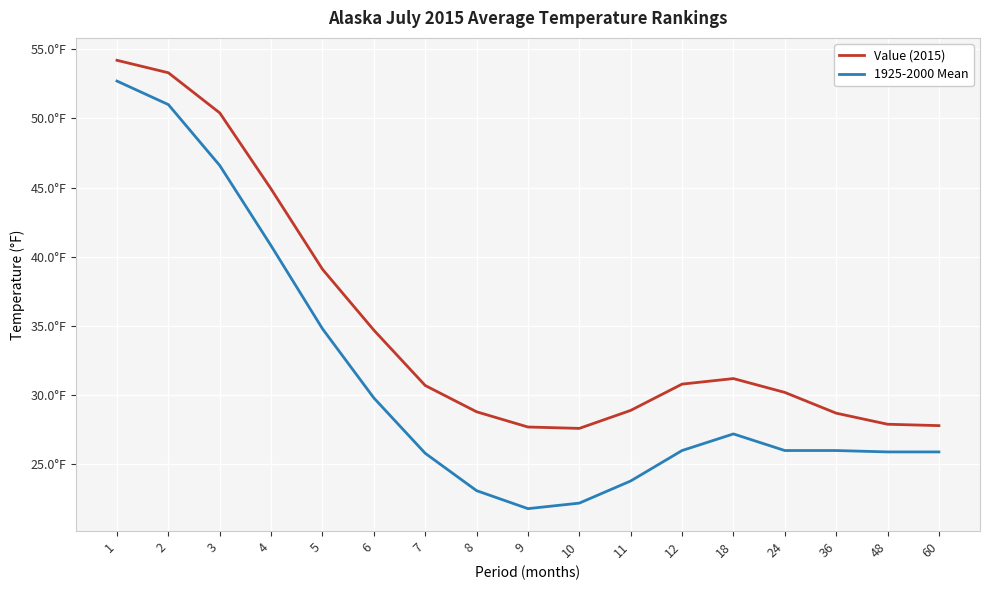

Between 24 and 9, which is larger?

24